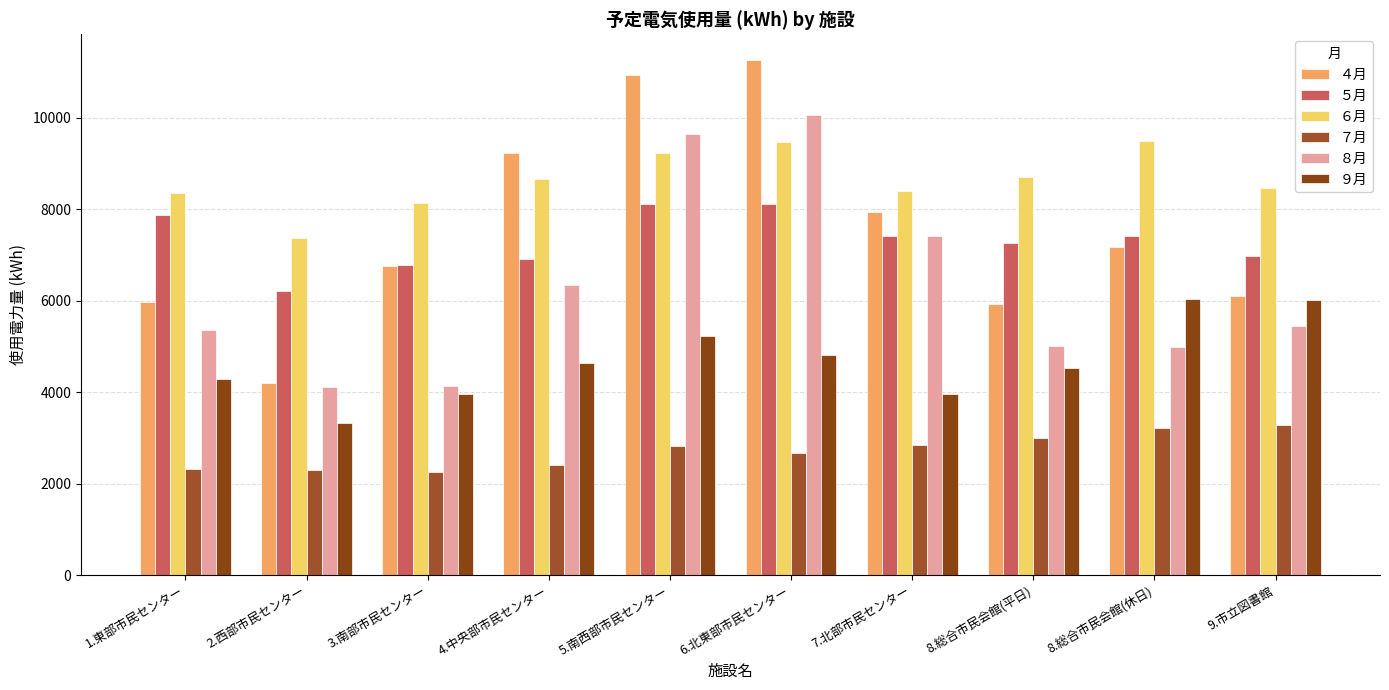

At how many categories does at least one series exceed 4440?

10